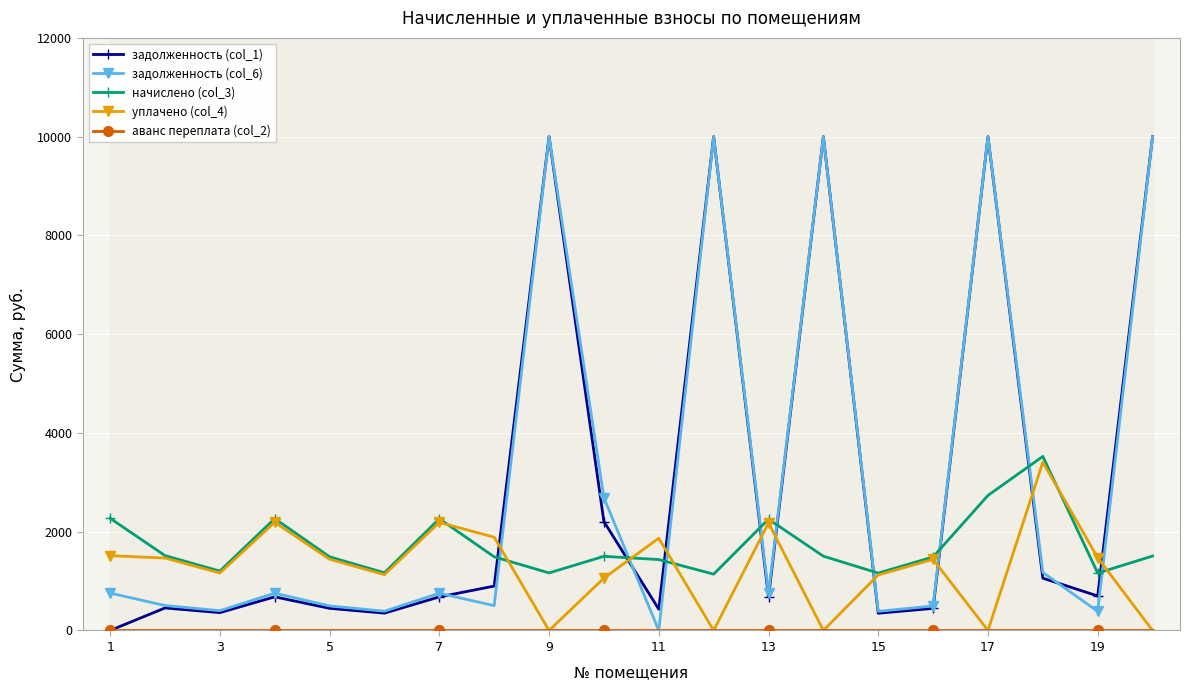

How many data points in уплачено (col_4) are less than 1442?

10